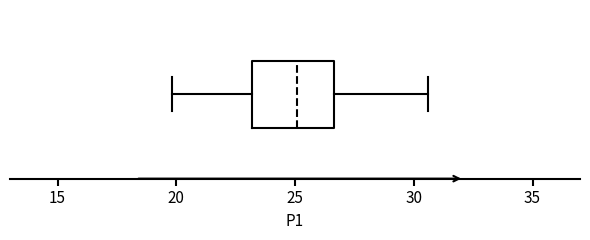

Read this box plot against the x-axis: the position of the median line, the range covered by the box, and the ends of both whiskers. The values are not printed on the chart, so give them approximately, as read against the axis.

median 25.0, box 23.0 to 26.5, whiskers 20.0 to 30.5